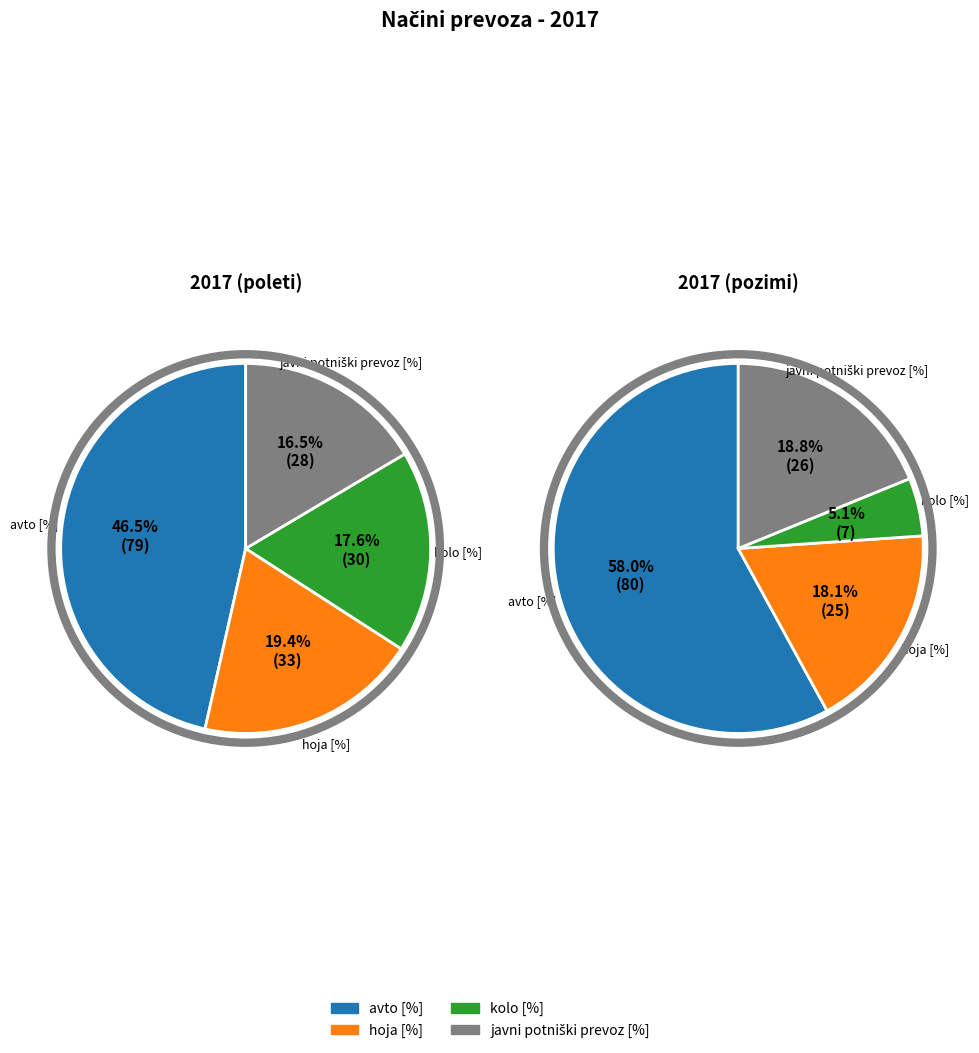

What percentage is the avto [%] slice, to the nearest percent?

46%